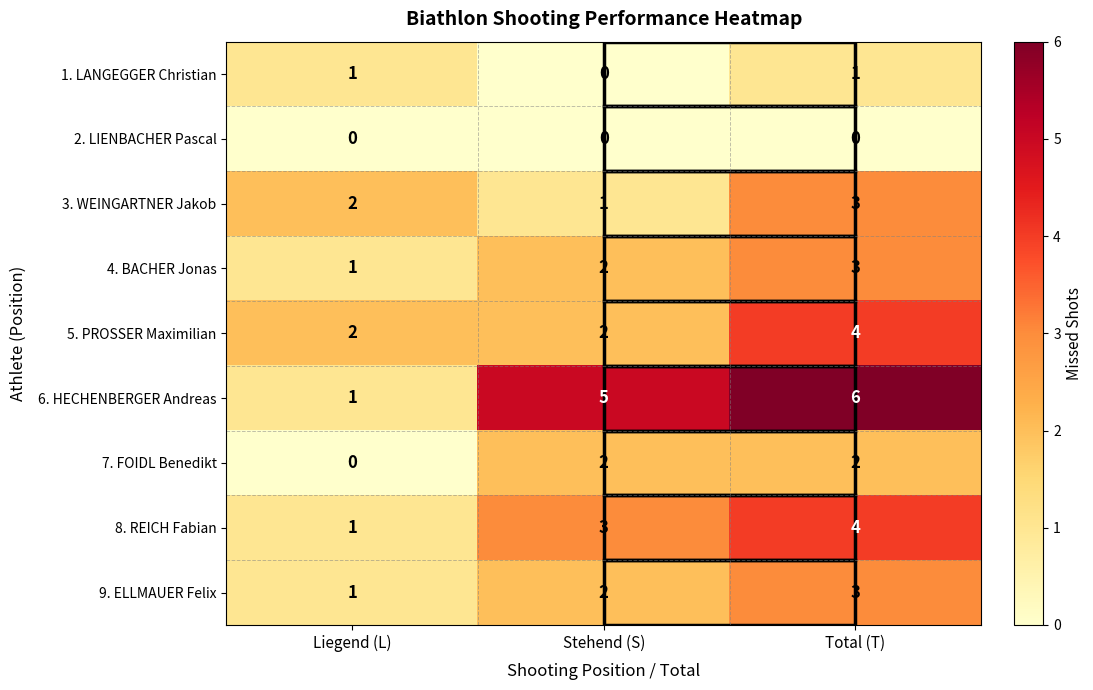

What is the average value of the 8. REICH Fabian series?

3